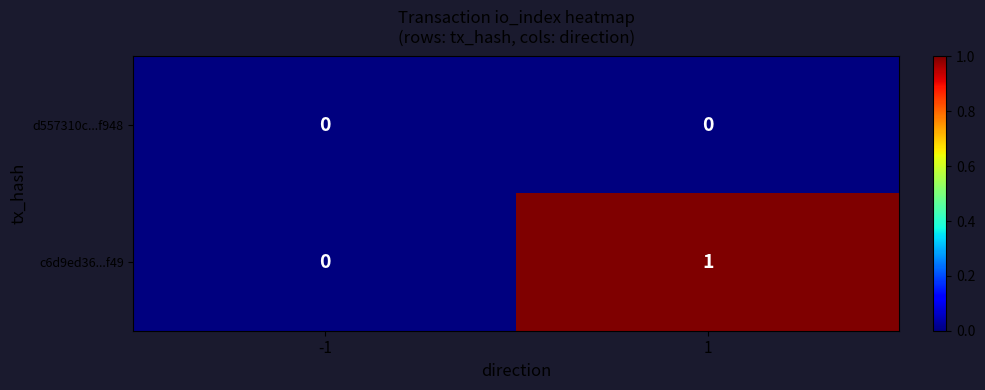

The value of c6d9ed36...f49 at 1 is 2. True or false?

False